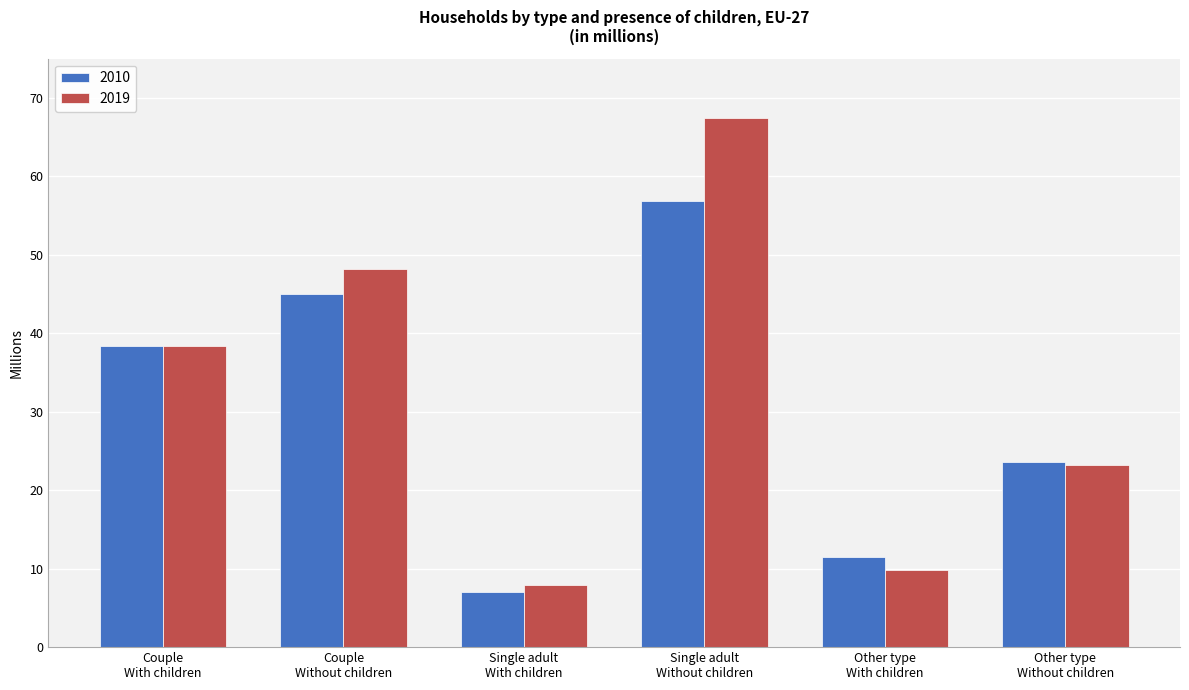

What is the value of the 2010 bar at the 3rd from the left?

7.0